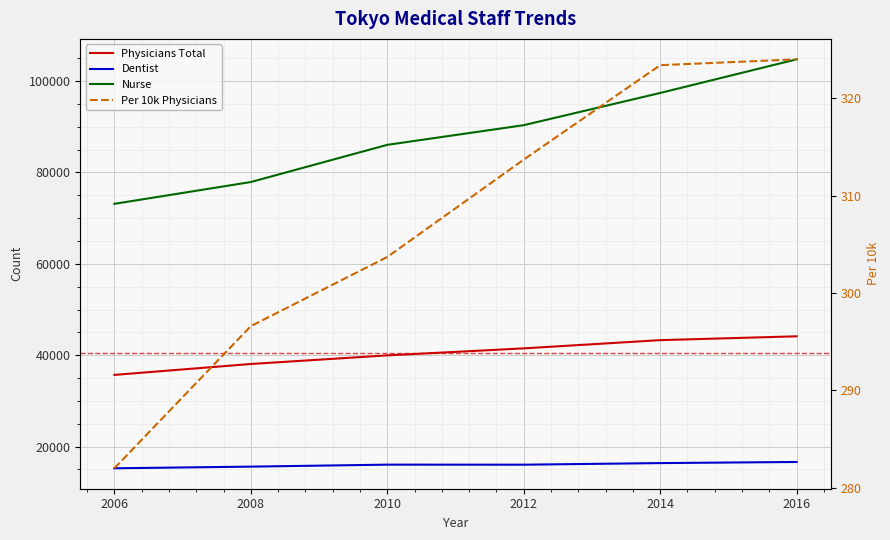

At how many categories does at least one series exceed 13607?

6